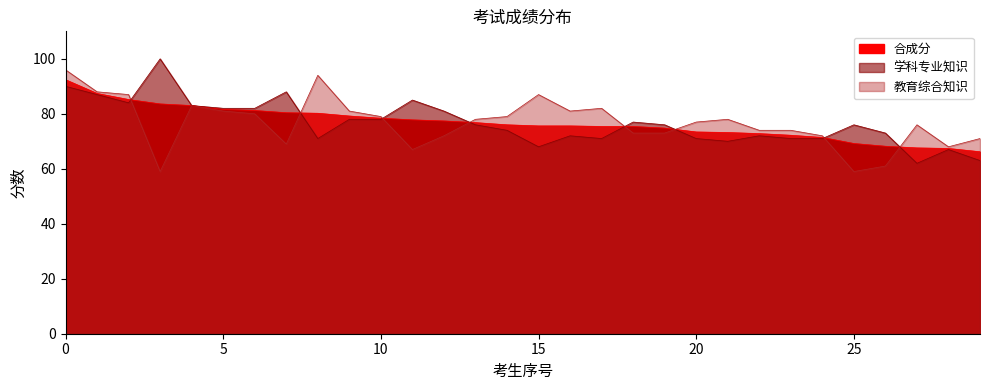

What is the difference between the second highest and minimum values in the 学科专业知识 series?

28.0